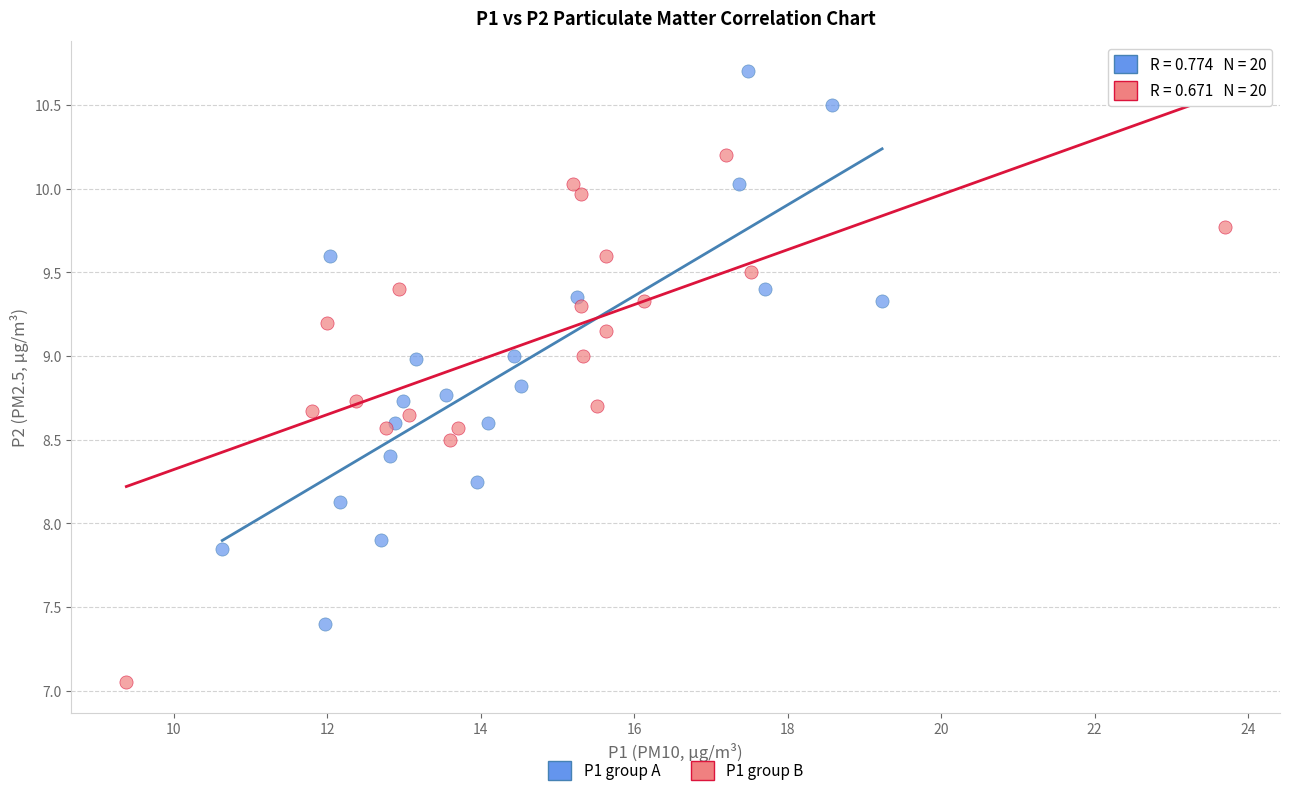

Which series contains the lowest Y value?

P1 group B